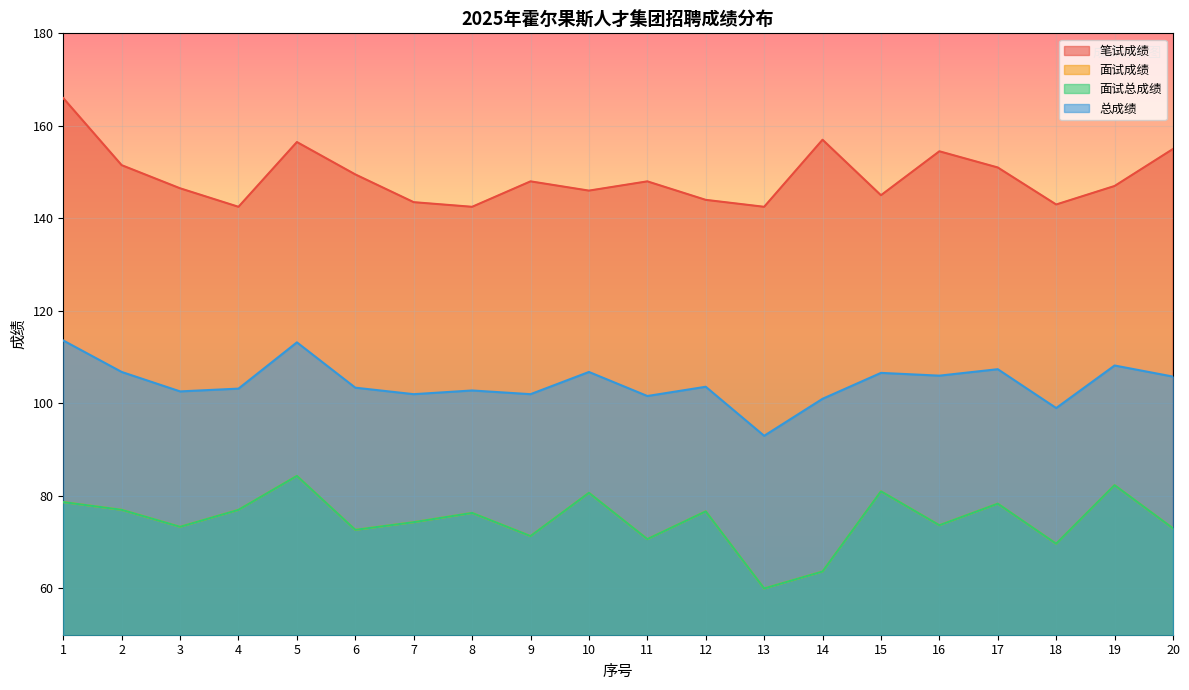

What are all the series names shown in the legend?

笔试成绩, 面试成绩, 面试总成绩, 总成绩